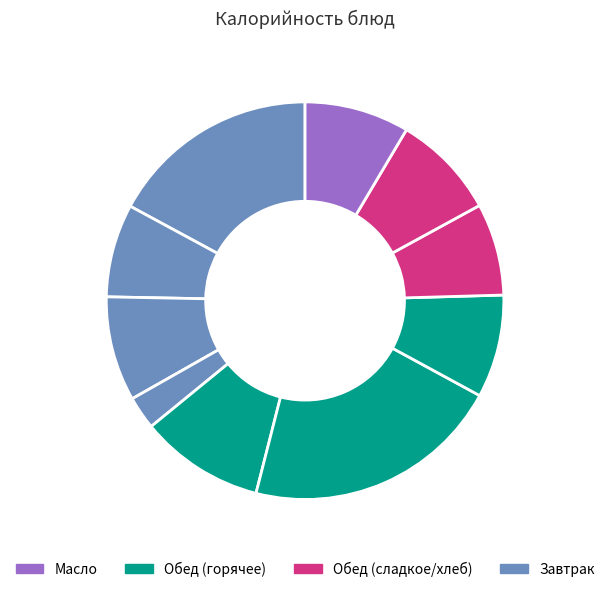

Count the number of slices in the pie.

10